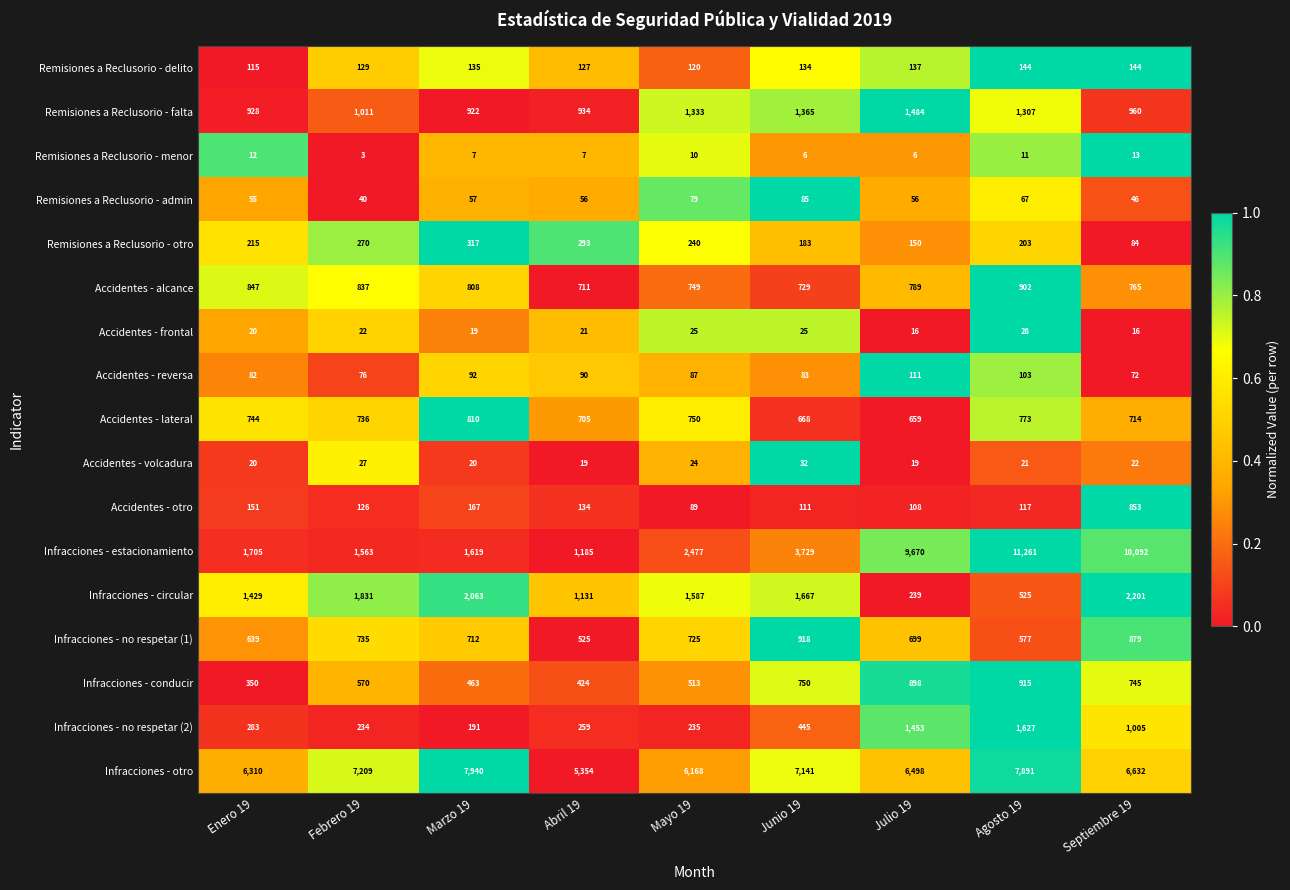

What is the difference between the maximum and minimum values in the Accidentes - reversa series?

39